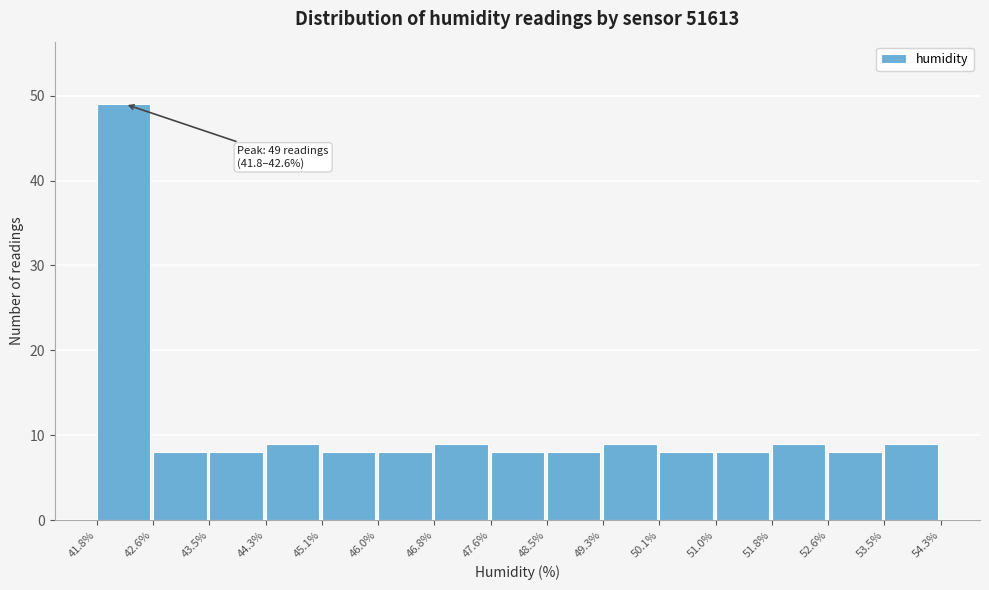

Which range on the x-axis has the tallest bar?

41.8% to 42.6%